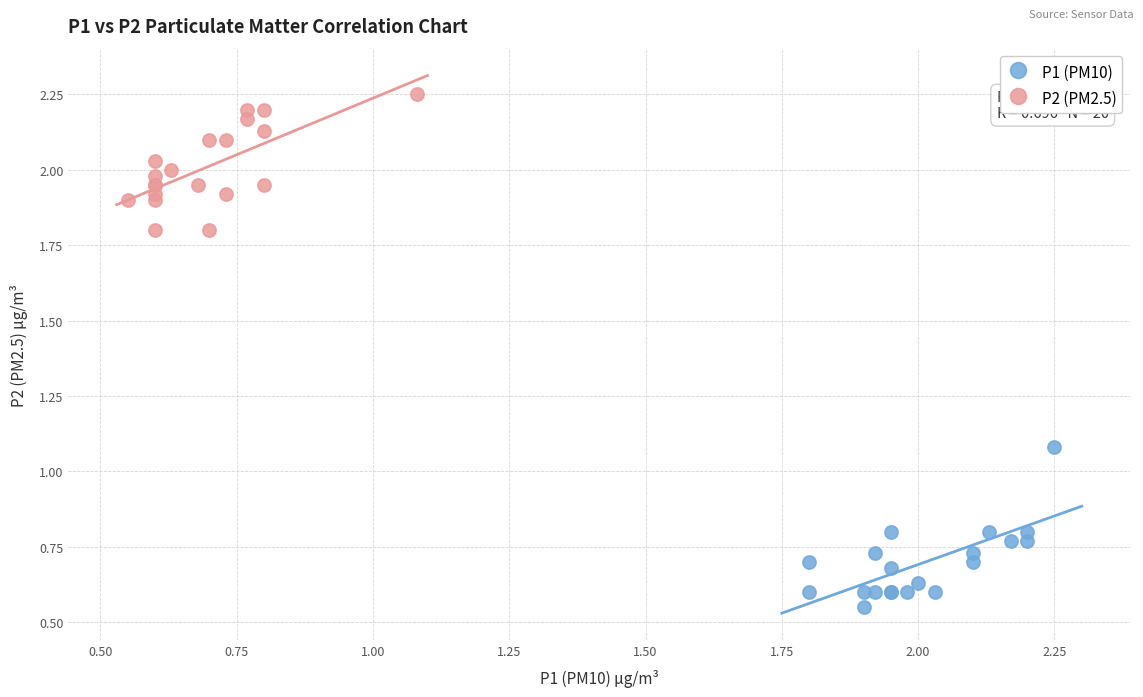

Which series reaches the minimum Y coordinate?

P1 (PM10)